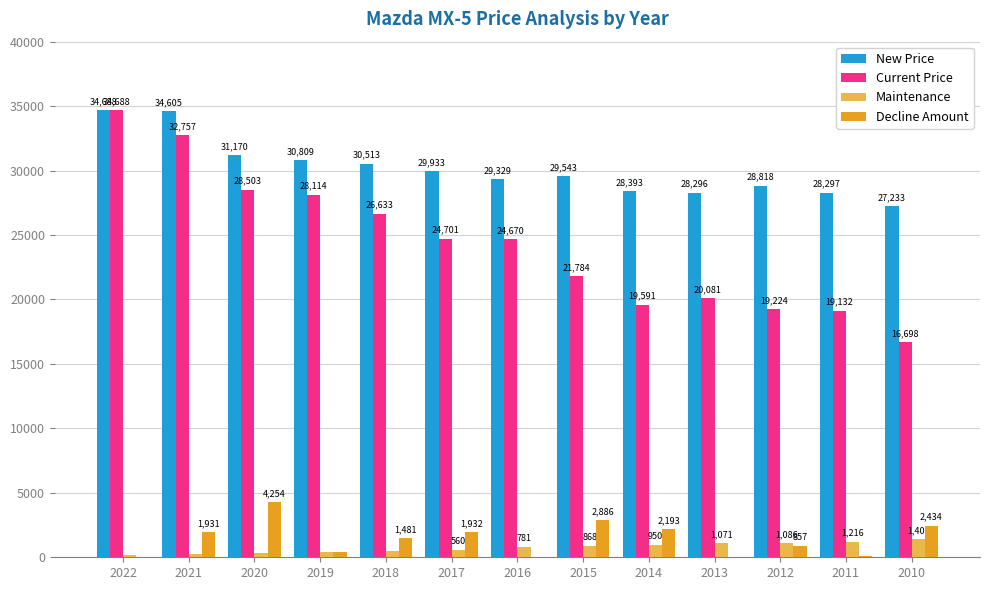

The value of Current Price at 2021 is 32757. True or false?

True